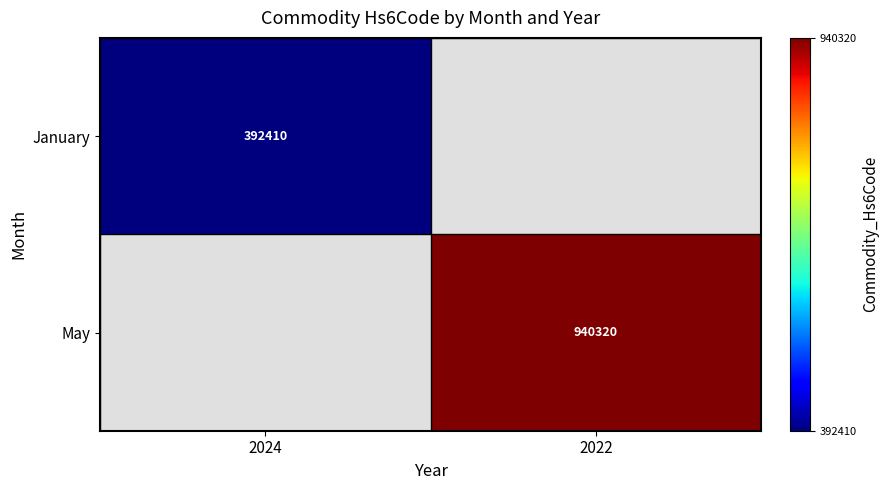

Is it true that May equals 940320 at 2022?

True